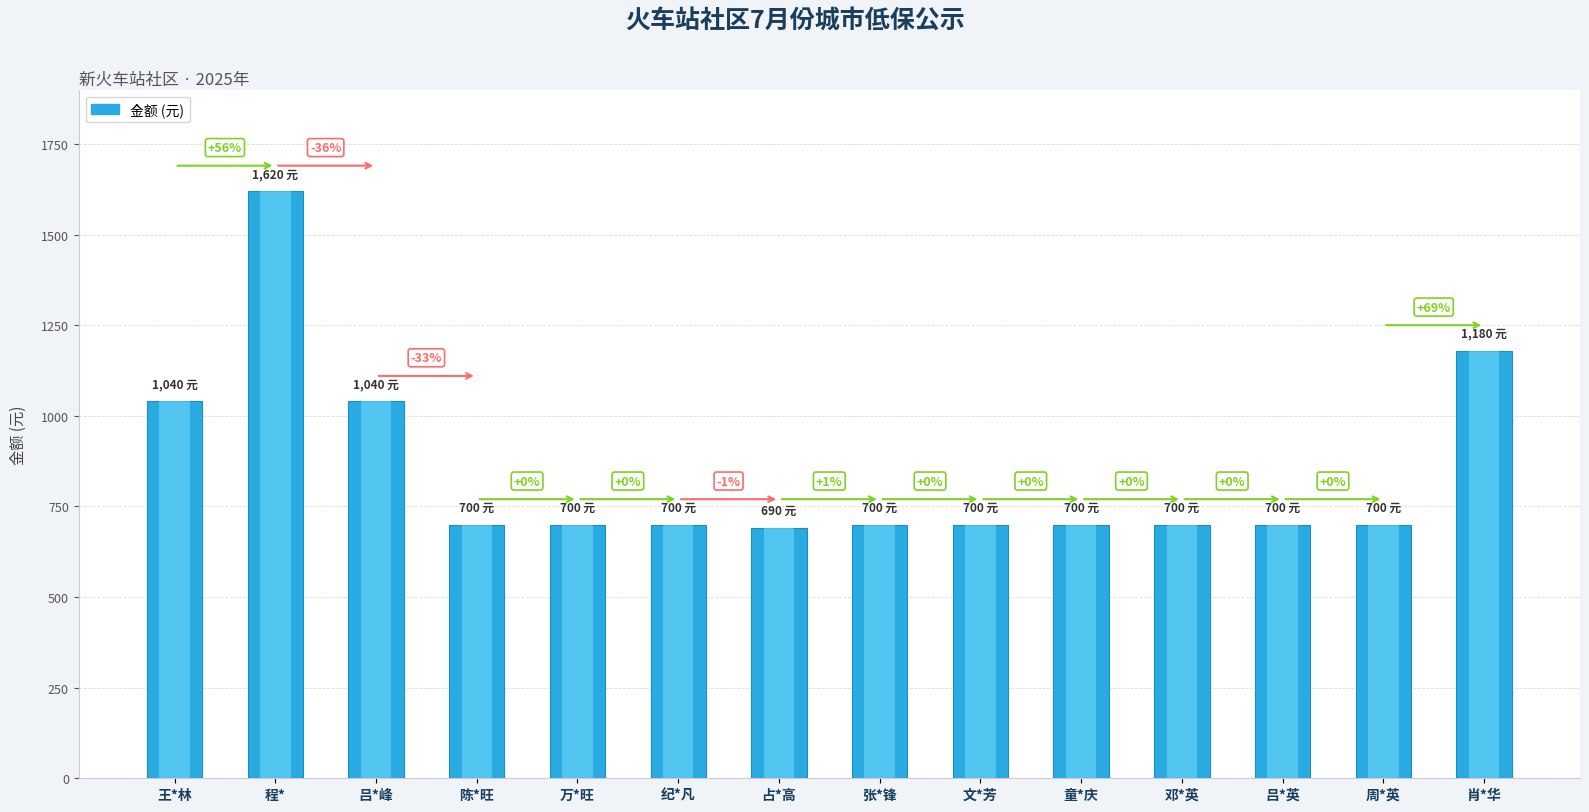

At which label is the value closest to 1155?

肖*华